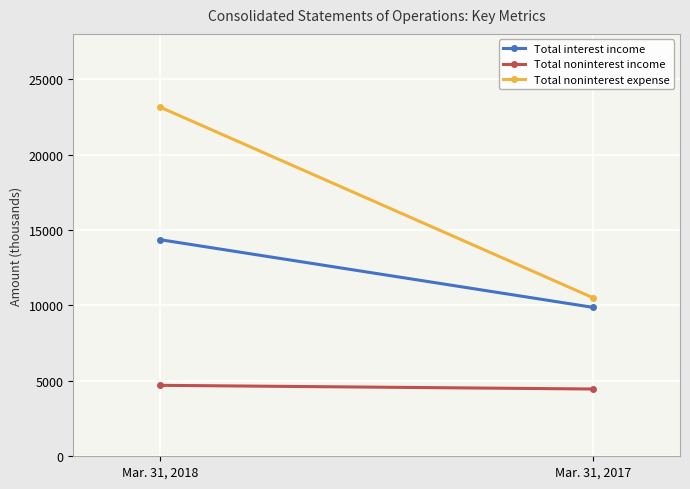

Reading right to left, extract all data points from this chart.

Total interest income: Mar. 31, 2017=9868	Mar. 31, 2018=14360
Total noninterest income: Mar. 31, 2017=4459	Mar. 31, 2018=4704
Total noninterest expense: Mar. 31, 2017=10500	Mar. 31, 2018=23151